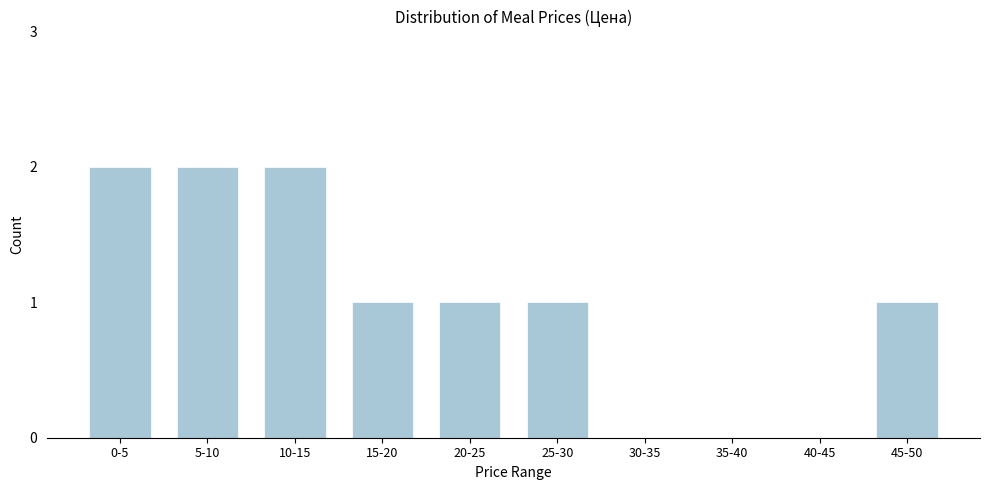

Reading right to left, what are all the values shown in this chart?

45-50=1	40-45=0	35-40=0	30-35=0	25-30=1	20-25=1	15-20=1	10-15=2	5-10=2	0-5=2